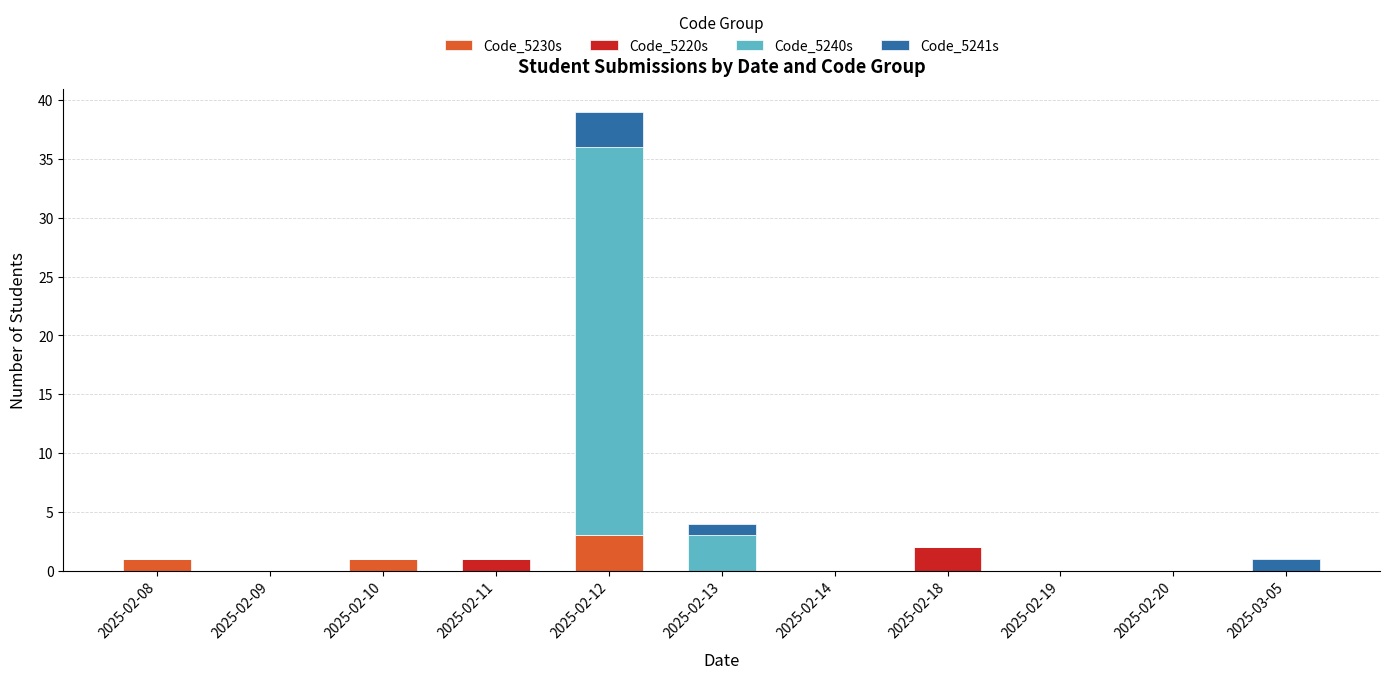

How many distinct data groups are displayed?

4